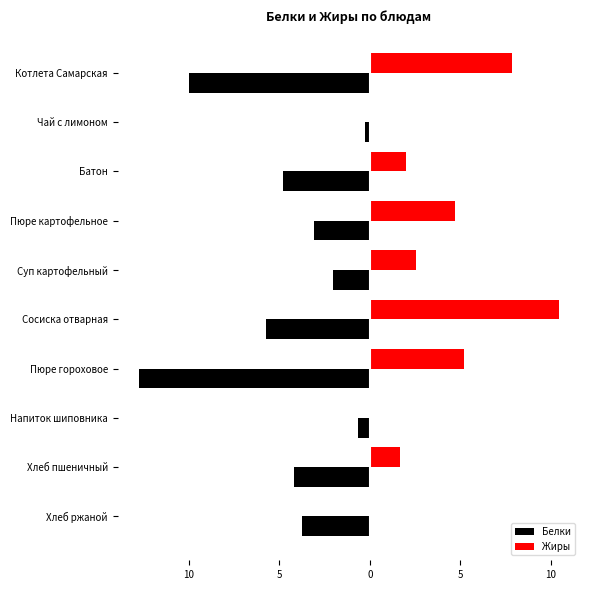

What are all the series names shown in the legend?

Белки, Жиры